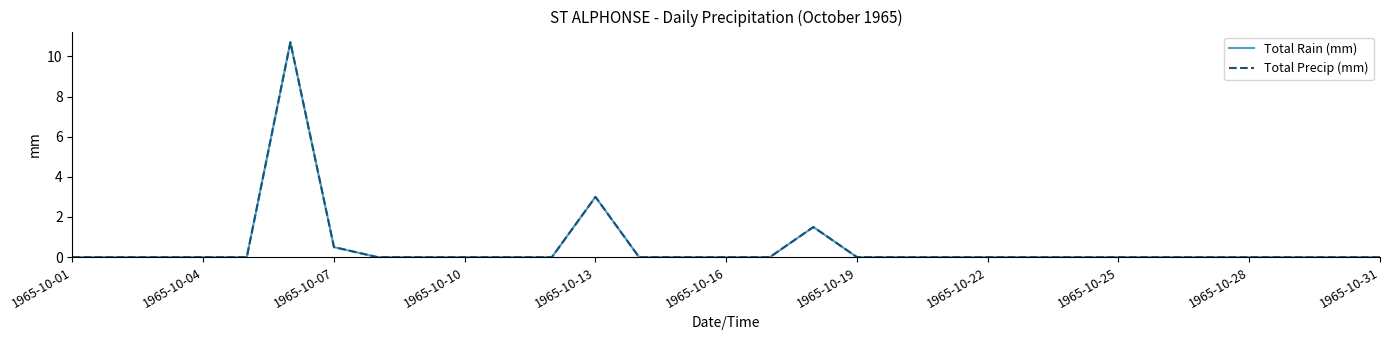

Does the chart display data point markers on the line(s)?

No